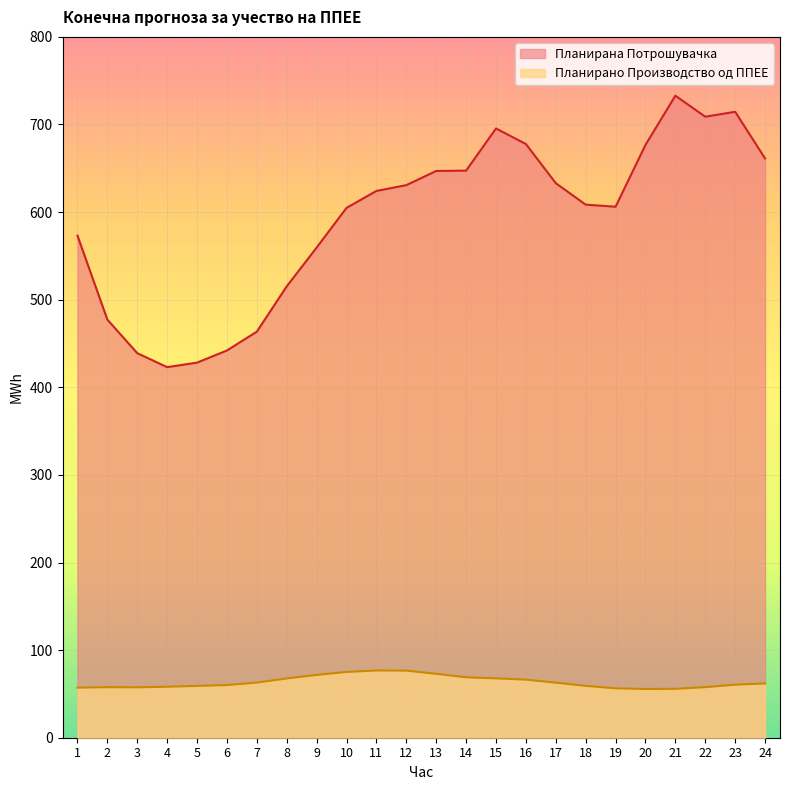

What is the total value across all series at 17?

695.9